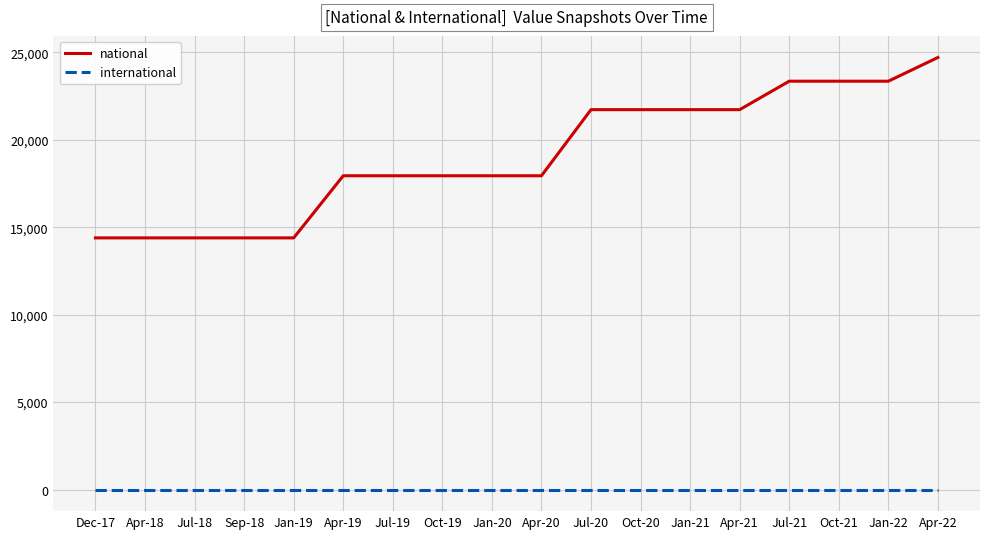

Reading left to right, transcribe all the data shown in this chart.

national: Dec-17=14392	Apr-18=14392	Jul-18=14392	Sep-18=14392	Jan-19=14392	Apr-19=17945	Jul-19=17945	Oct-19=17945	Jan-20=17945	Apr-20=17945	Jul-20=21726	Oct-20=21726	Jan-21=21726	Apr-21=21726	Jul-21=23353	Oct-21=23353	Jan-22=23353	Apr-22=24709
international: Dec-17=0	Apr-18=0	Jul-18=0	Sep-18=0	Jan-19=0	Apr-19=0	Jul-19=0	Oct-19=0	Jan-20=0	Apr-20=0	Jul-20=0	Oct-20=0	Jan-21=0	Apr-21=0	Jul-21=0	Oct-21=0	Jan-22=0	Apr-22=0